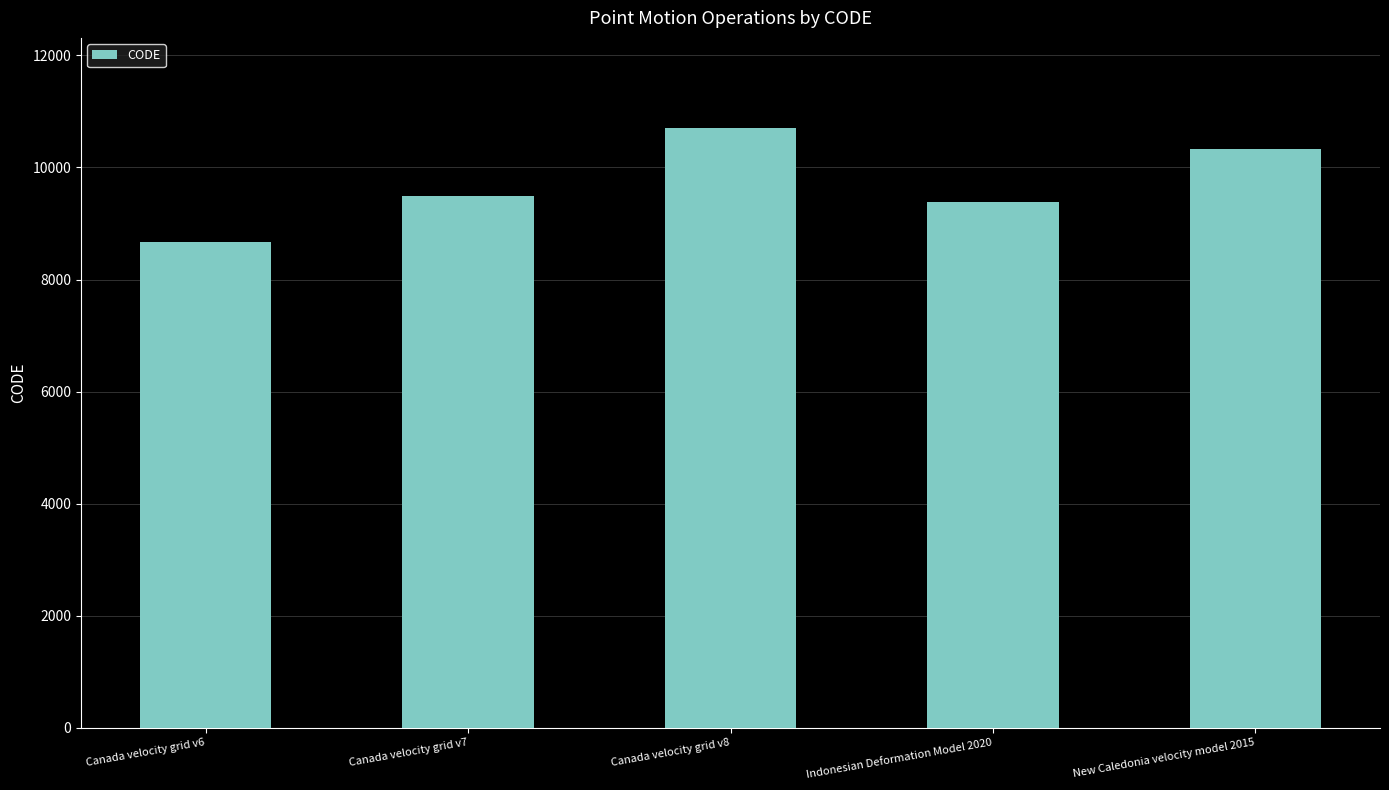

List the labels in order of value, largest first.

Canada velocity grid v8, New Caledonia velocity model 2015, Canada velocity grid v7, Indonesian Deformation Model 2020, Canada velocity grid v6